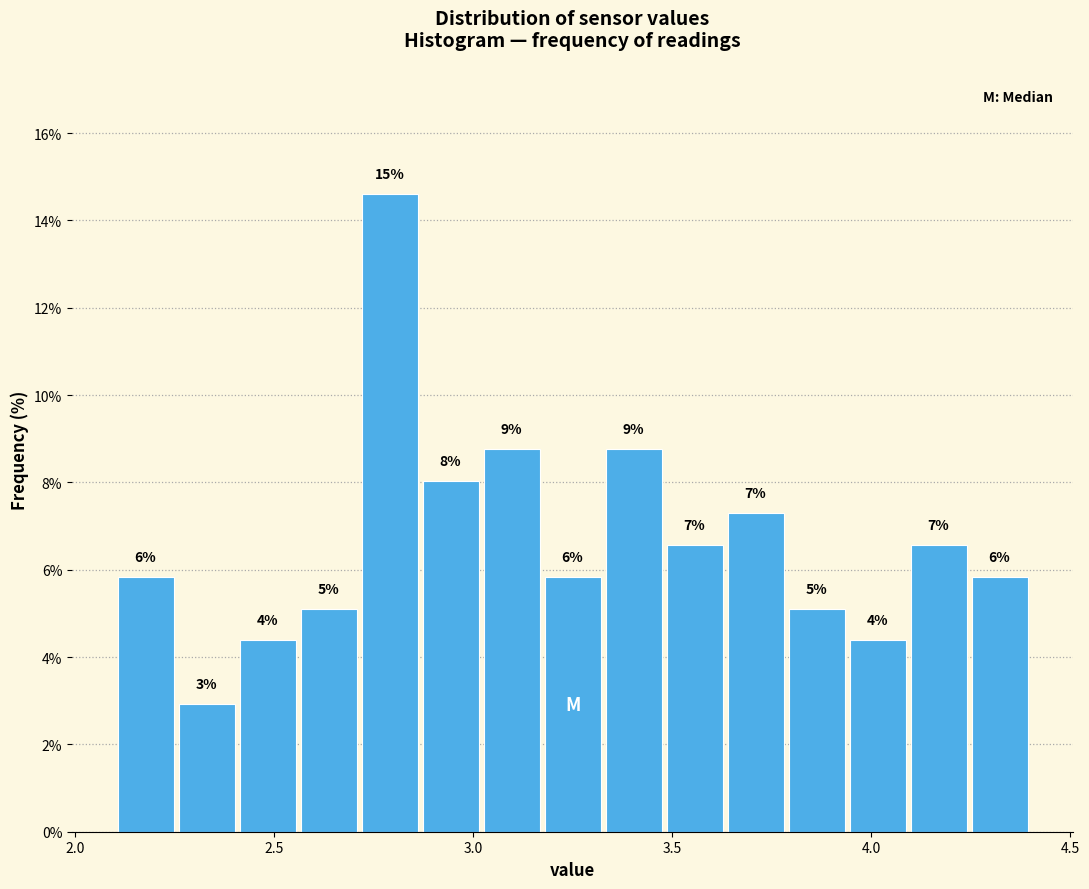

Around what value on the x-axis is the tallest bar? Give the approximate position of its centre, as read against the axis.

2.80